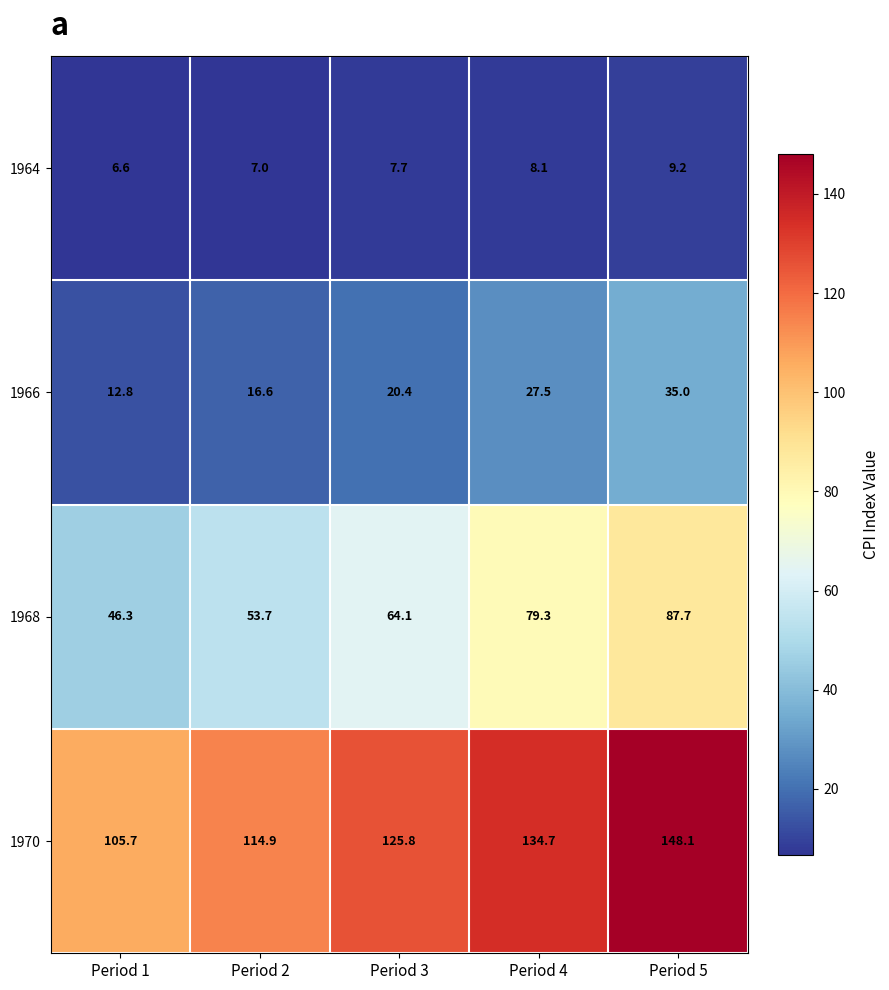

Reading left to right, transcribe all the data shown in this chart.

1964: Period 1=6.6	Period 2=7.0	Period 3=7.7	Period 4=8.1	Period 5=9.2
1966: Period 1=12.8	Period 2=16.6	Period 3=20.4	Period 4=27.5	Period 5=35.0
1968: Period 1=46.3	Period 2=53.7	Period 3=64.1	Period 4=79.3	Period 5=87.7
1970: Period 1=105.7	Period 2=114.9	Period 3=125.8	Period 4=134.7	Period 5=148.1